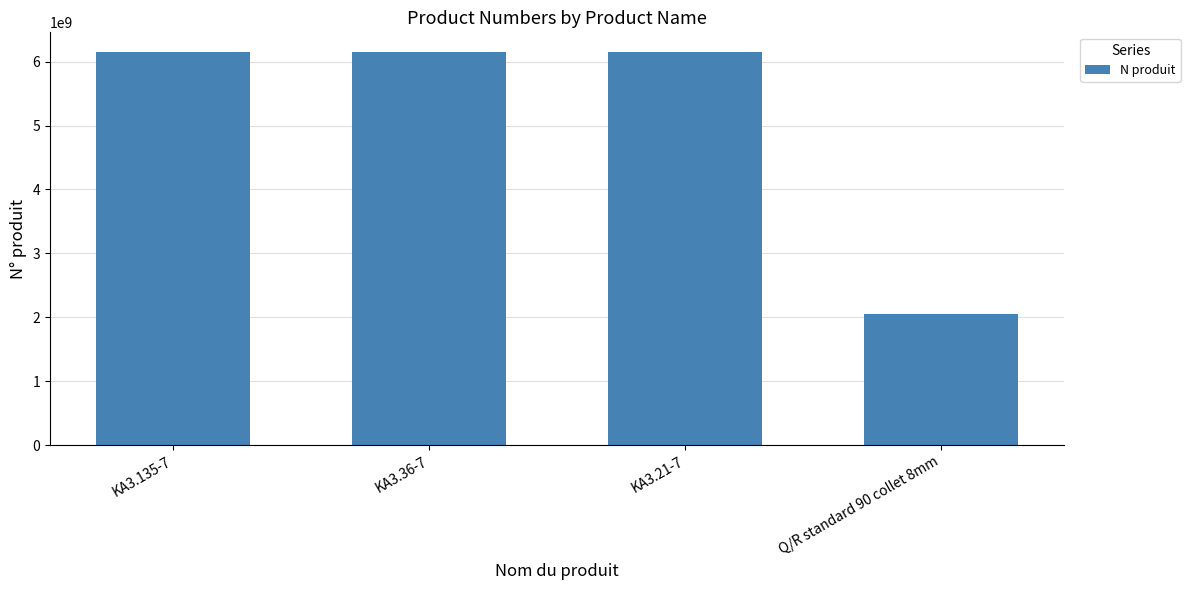

What is the average value?

5126404806